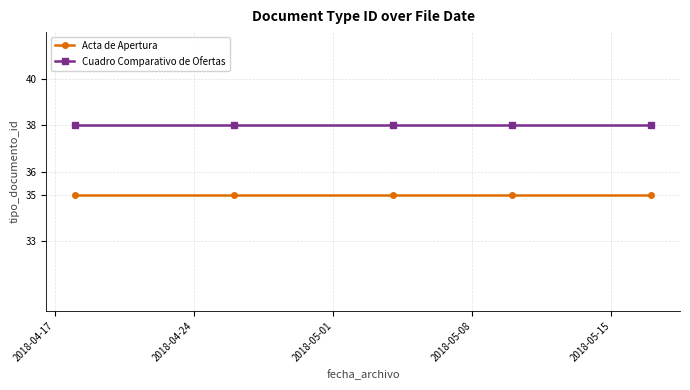

What is the maximum value for Acta de Apertura?

35